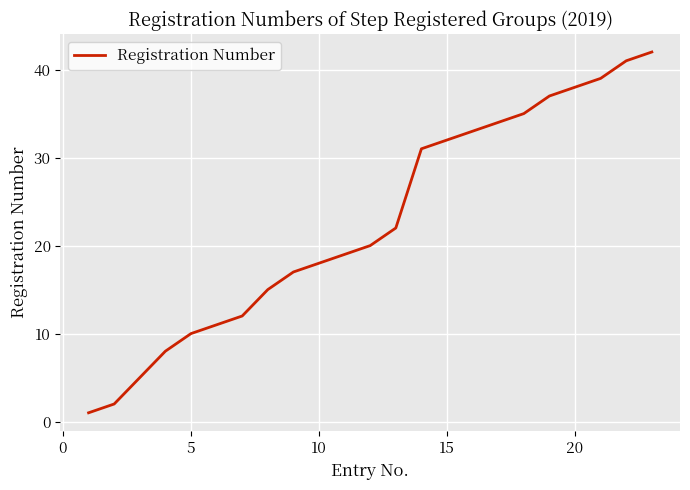

What is the maximum value shown in the chart?

42